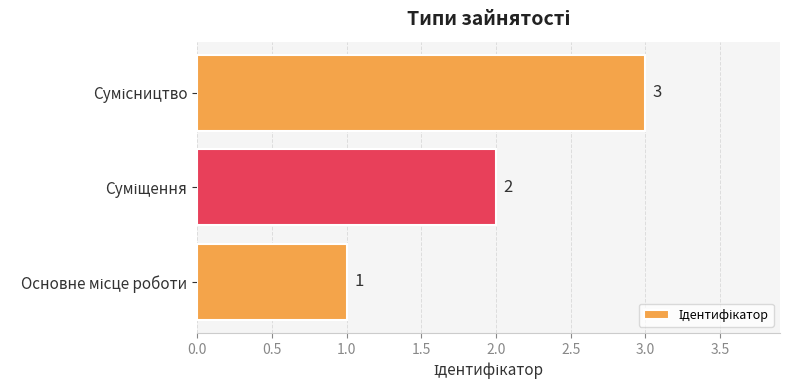

How many bars are there in total?

3